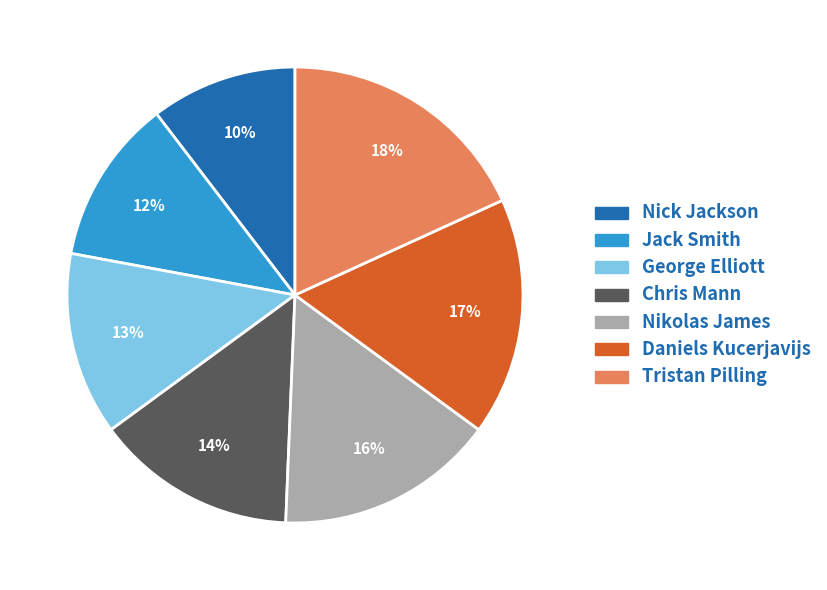

Is Nick Jackson the majority of the pie?

No